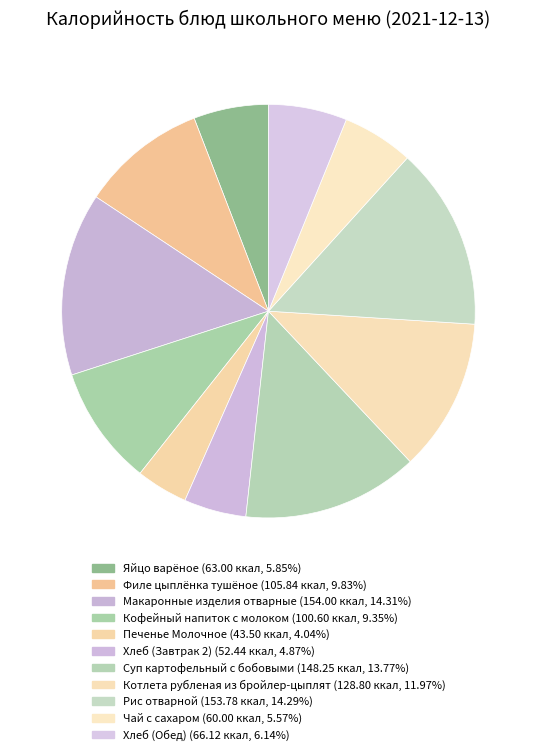

How many slices are in this pie chart?

11